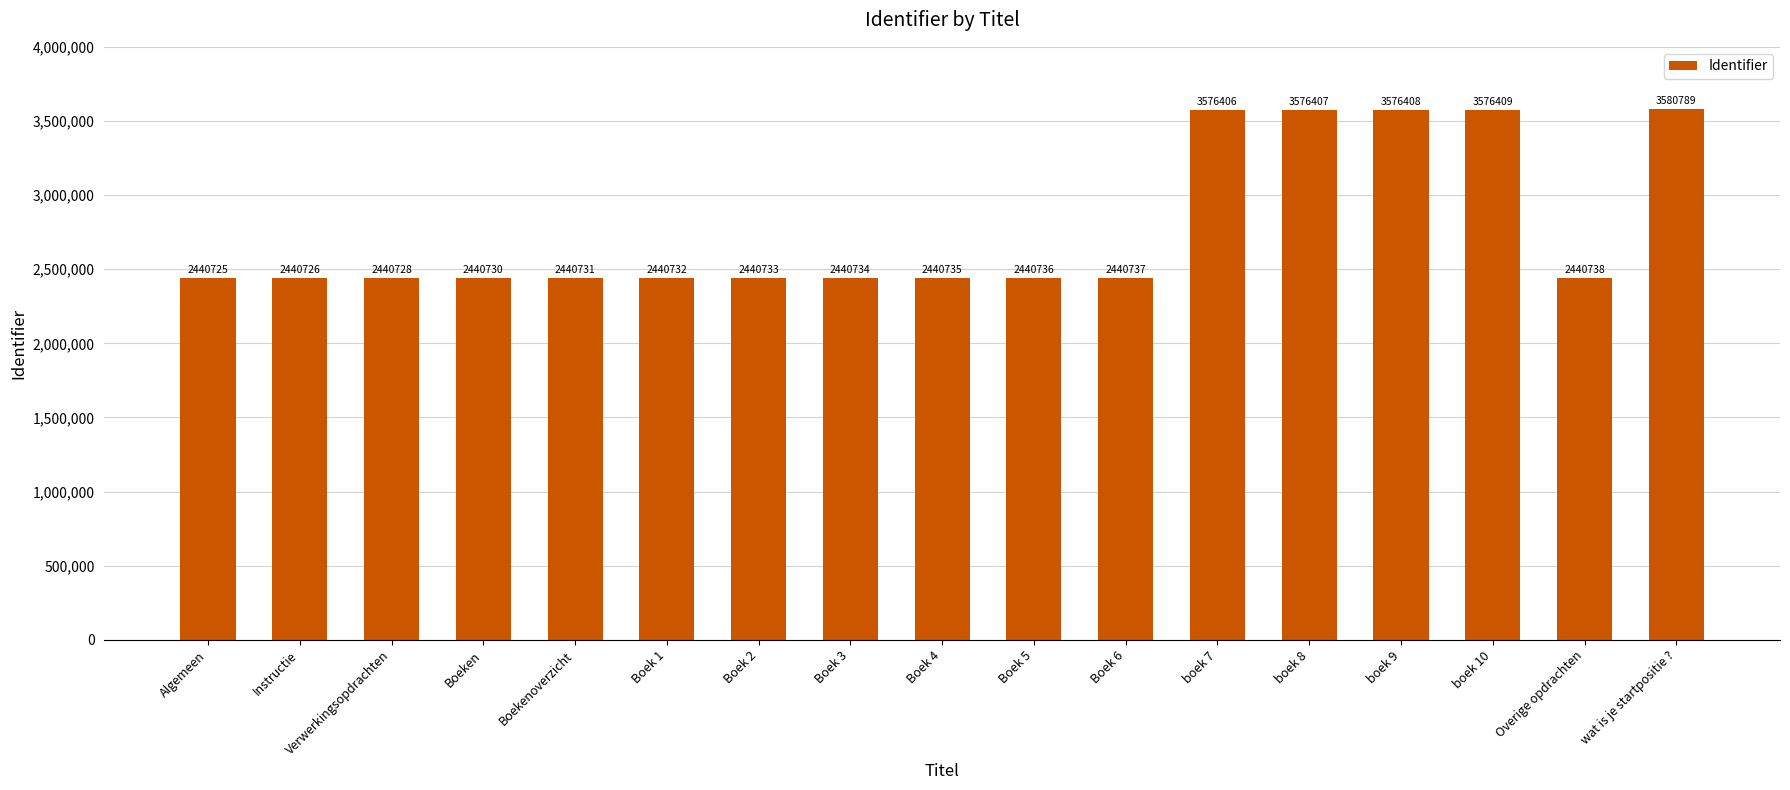

What is the change in value from Verwerkingsopdrachten to wat is je startpositie ??

+1140061